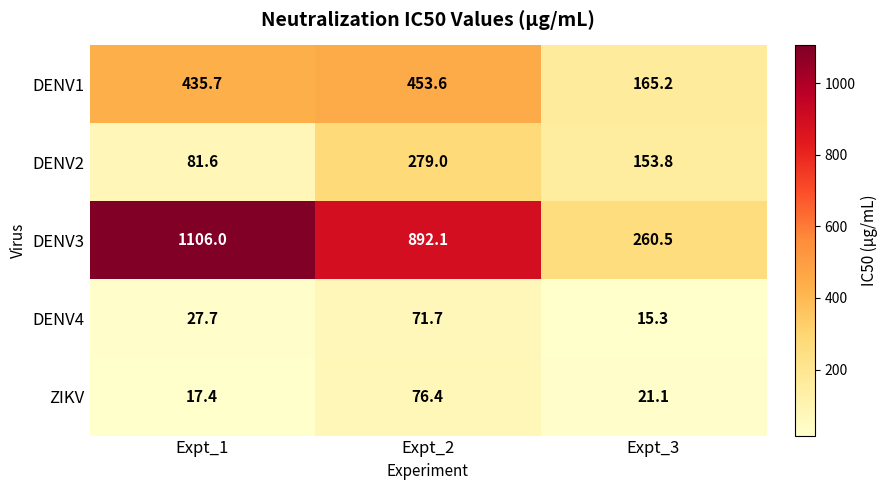

Which series has the widest spread of values?

DENV3